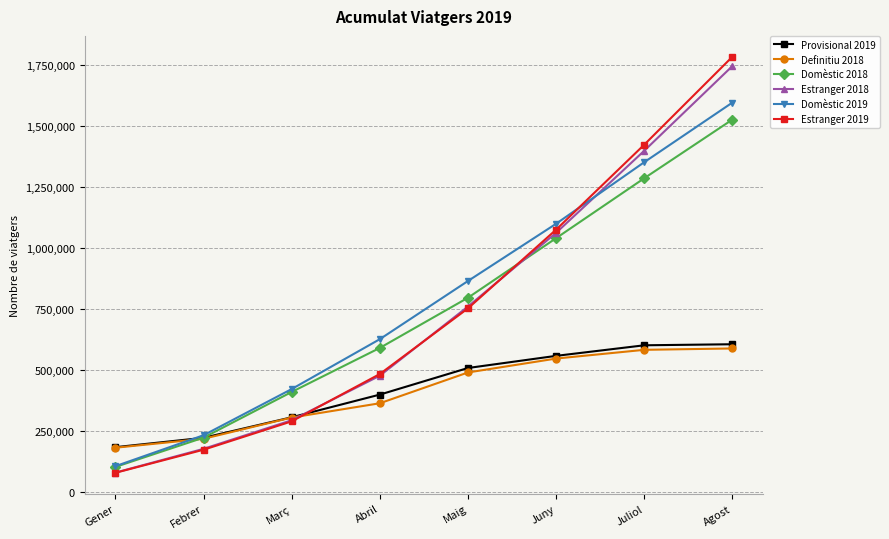

Is the value of Definitiu 2018 at Juliol greater than the value of Domèstic 2018 at Agost?

No